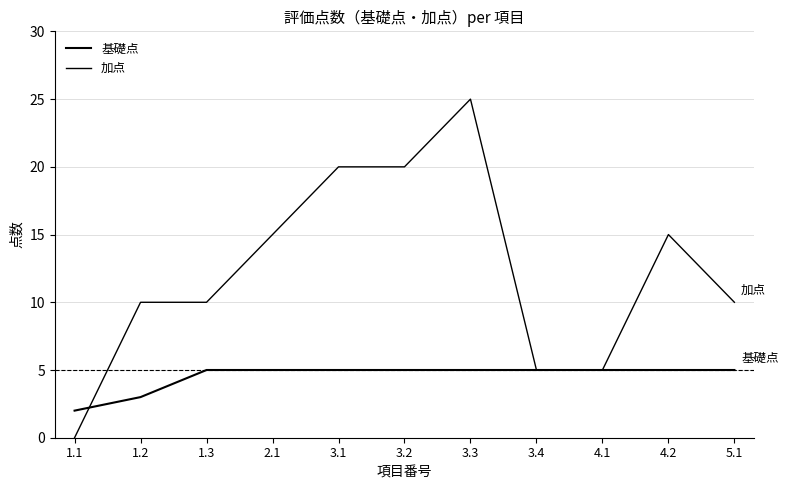

Between 3.1 and 3.4, which is larger?

3.1